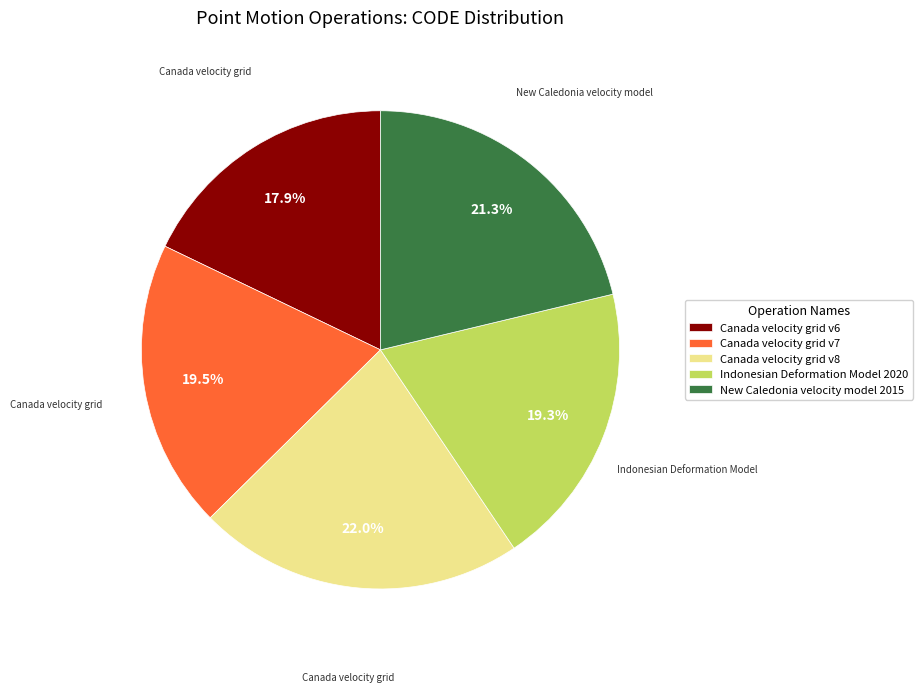

Which category has the smallest portion of the pie?

Canada velocity grid v6